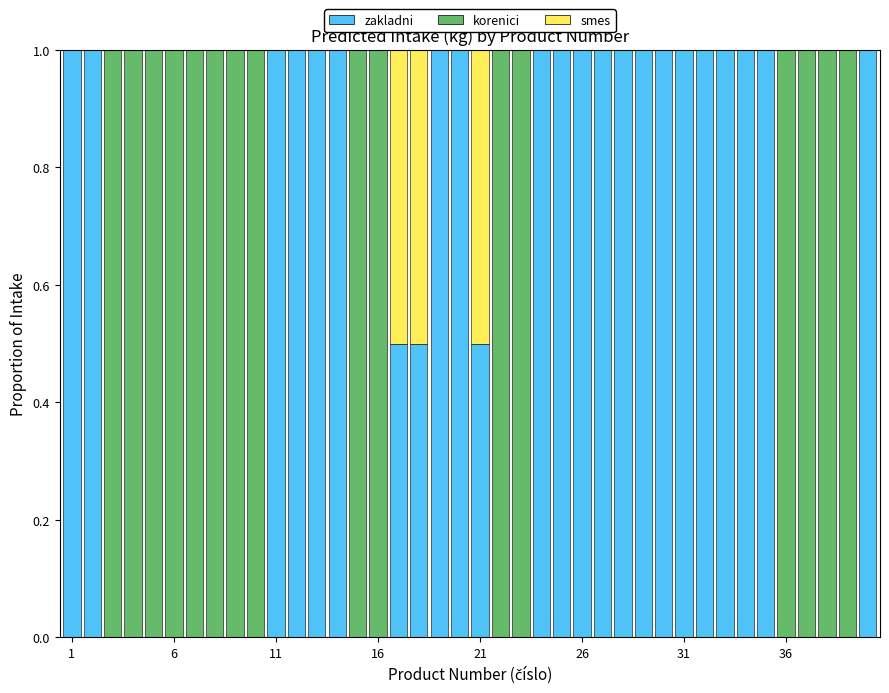

What is the sum of all zakladni values?

22.5